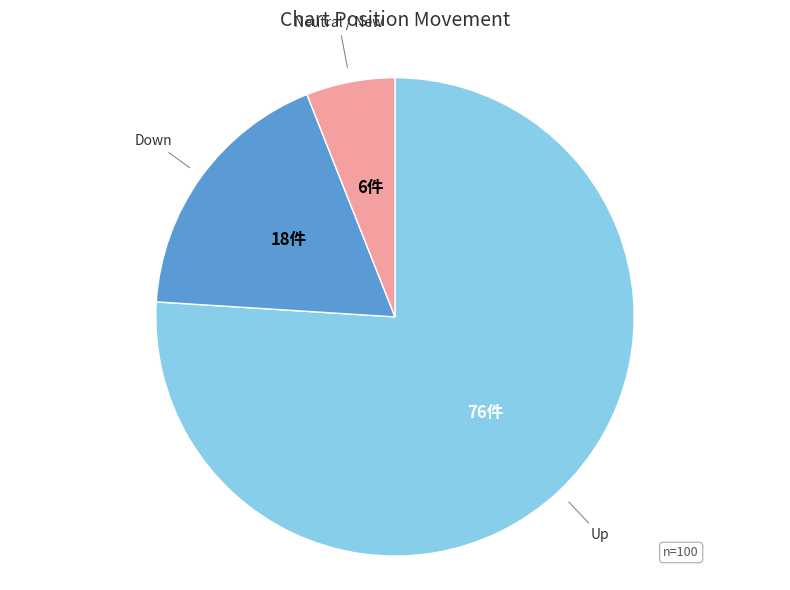

Is there any slice that represents more than half of the pie?

Yes